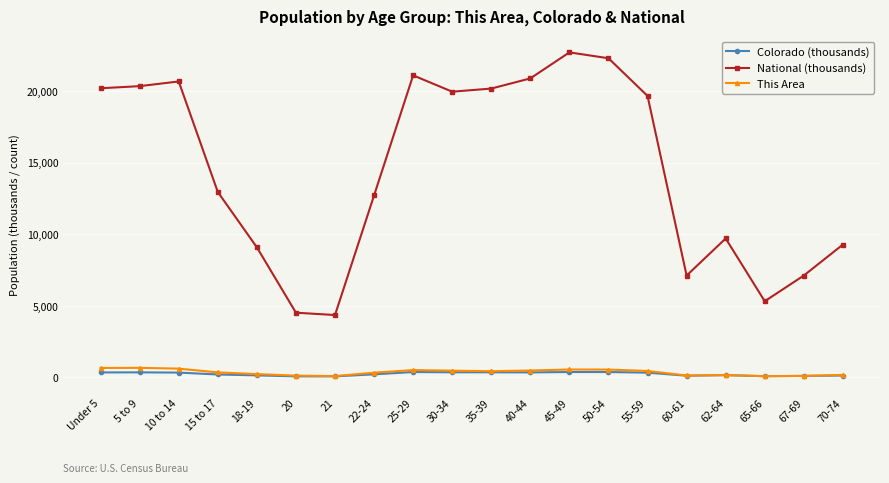

Does the chart have visible grid lines?

Yes